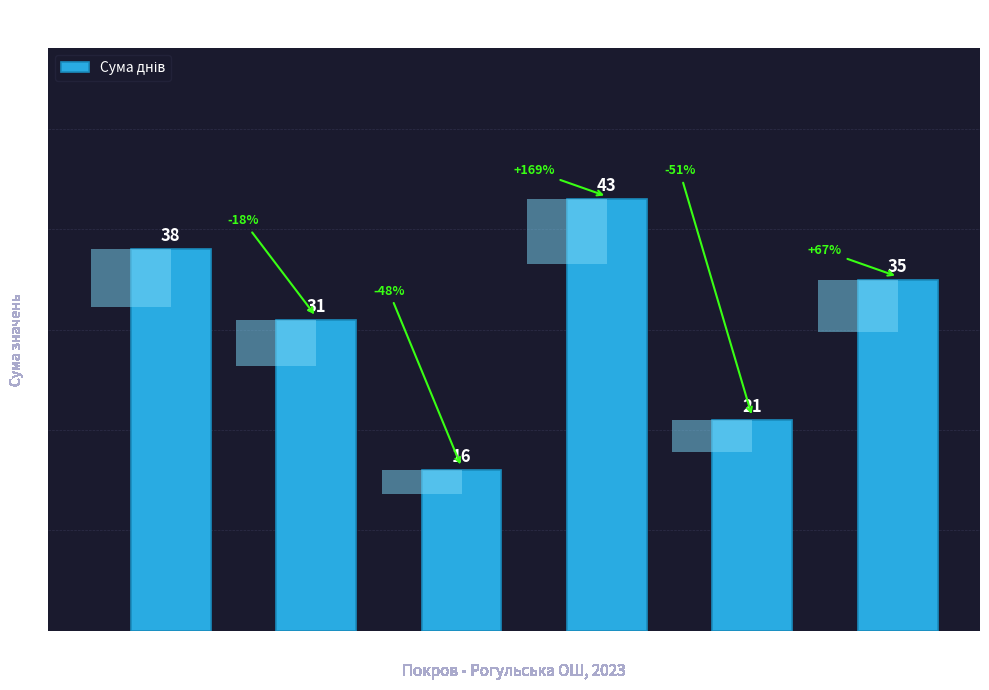

Does the chart contain stacked bars?

No